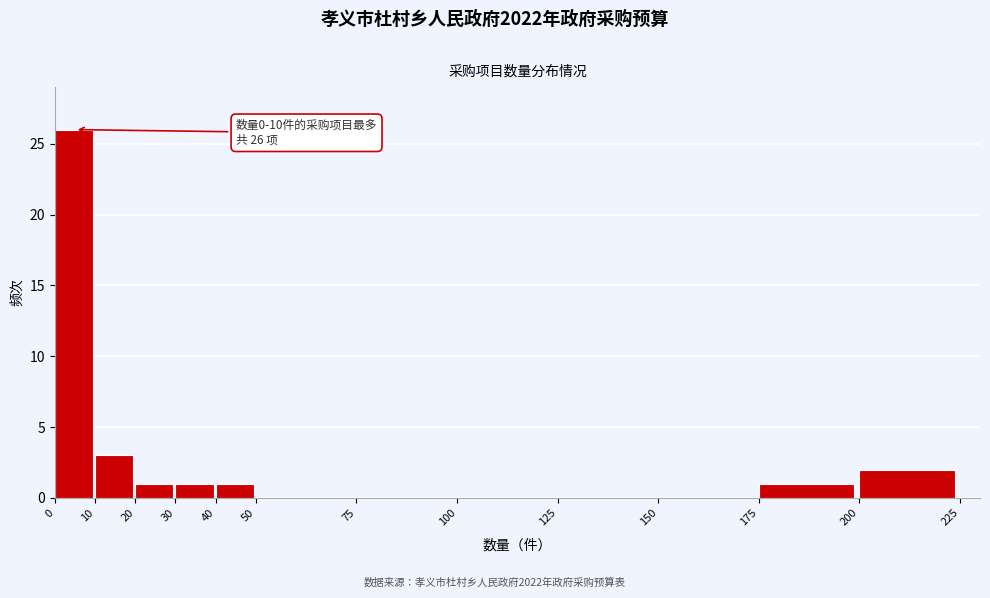

Over which range of the x-axis is the bar tallest?

0 to 10